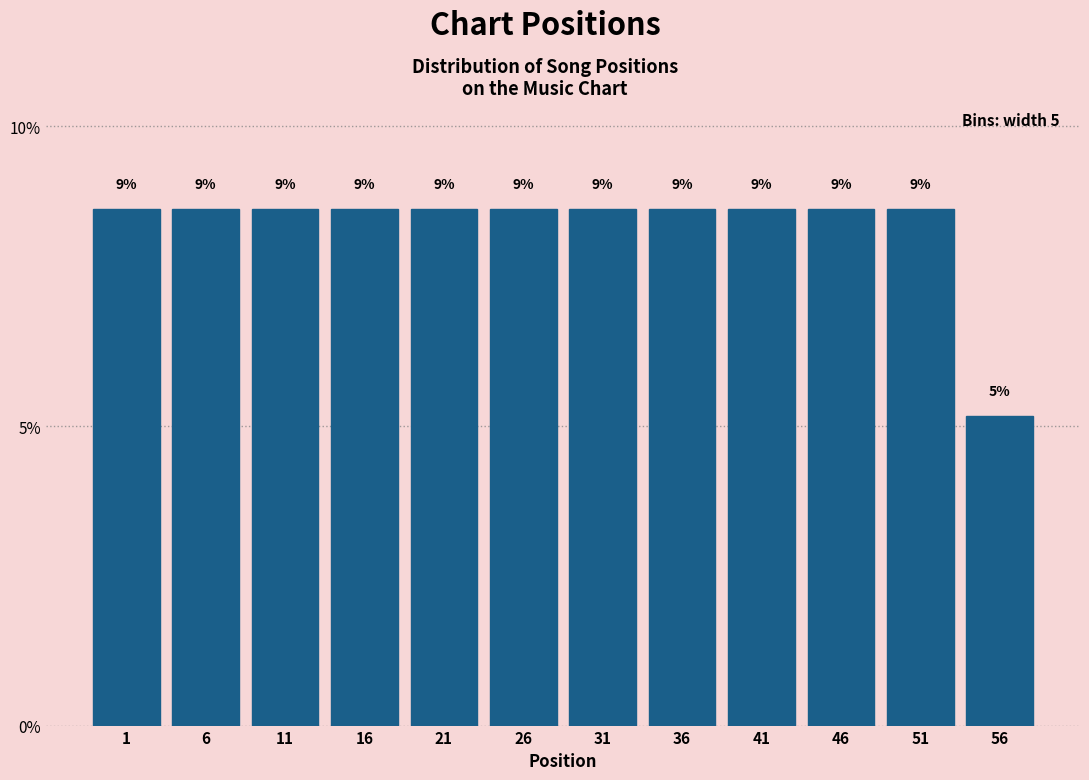

Does the chart contain any negative values?

No